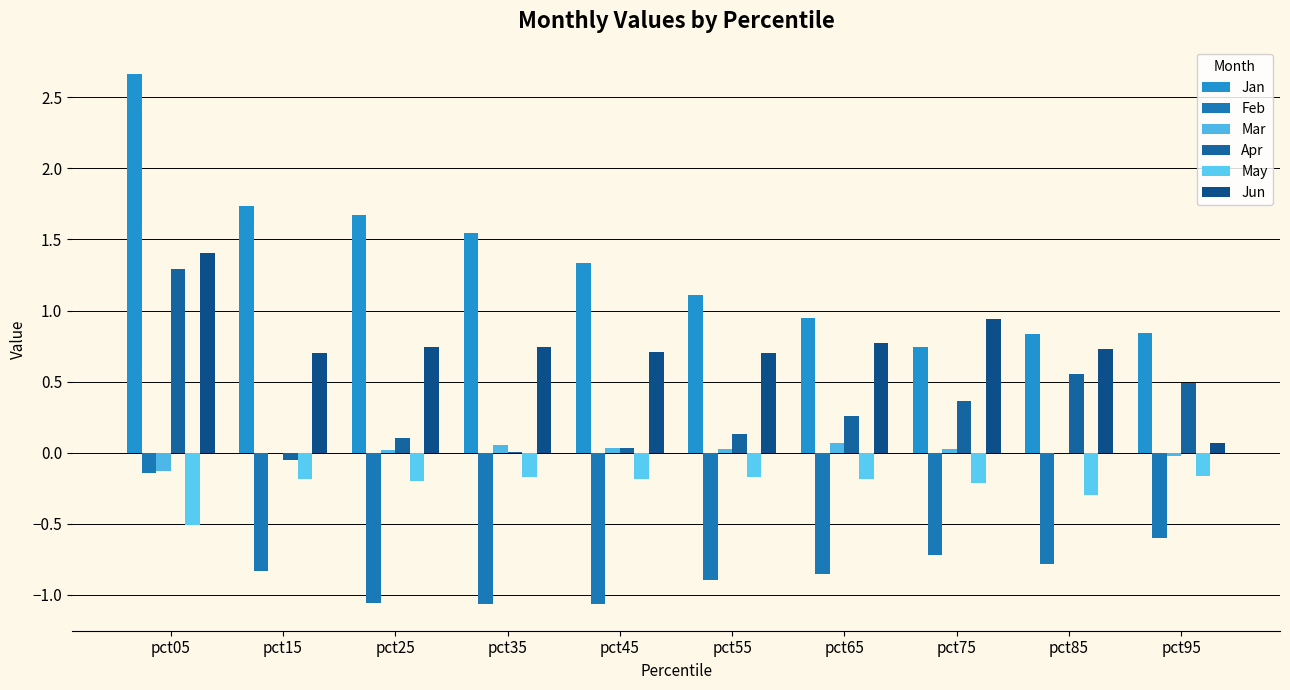

Reading left to right, list all the values displayed in this chart.

Jan: pct05=2.7	pct15=1.7	pct25=1.7	pct35=1.5	pct45=1.3	pct55=1.1	pct65=0.9	pct75=0.7	pct85=0.8	pct95=0.8
Feb: pct05=-0.1	pct15=-0.8	pct25=-1.1	pct35=-1.1	pct45=-1.1	pct55=-0.9	pct65=-0.9	pct75=-0.7	pct85=-0.8	pct95=-0.6
Mar: pct05=-0.1	pct15=-0.0	pct25=0.0	pct35=0.1	pct45=0.0	pct55=0.0	pct65=0.1	pct75=0.0	pct85=-0.0	pct95=-0.0
Apr: pct05=1.3	pct15=-0.1	pct25=0.1	pct35=0.0	pct45=0.0	pct55=0.1	pct65=0.3	pct75=0.4	pct85=0.6	pct95=0.5
May: pct05=-0.5	pct15=-0.2	pct25=-0.2	pct35=-0.2	pct45=-0.2	pct55=-0.2	pct65=-0.2	pct75=-0.2	pct85=-0.3	pct95=-0.2
Jun: pct05=1.4	pct15=0.7	pct25=0.7	pct35=0.7	pct45=0.7	pct55=0.7	pct65=0.8	pct75=0.9	pct85=0.7	pct95=0.1